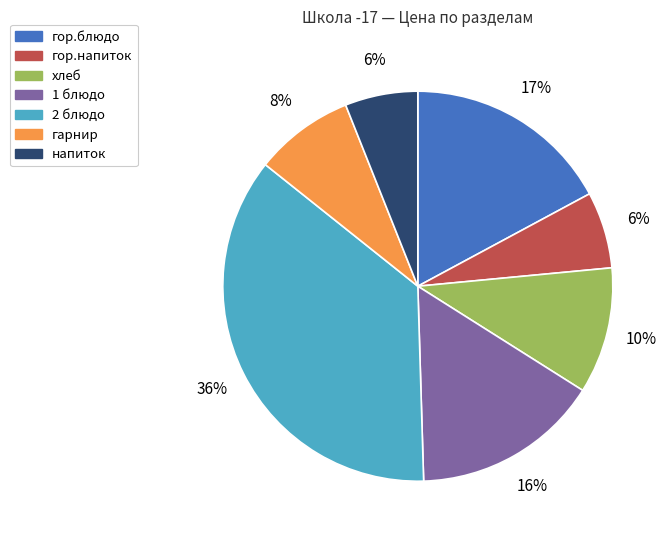

Which category has the biggest portion of the pie?

2 блюдо